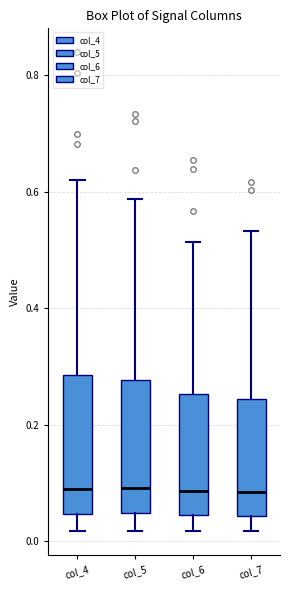

Reading left to right, read every box against the y-axis: the position of its median line, the range the box covers, and the ends of its whiskers. The values are not printed on the chart, so give them approximately, as read against the axis.

col_4: median 0.08, box 0.04 to 0.28, whiskers 0.02 to 0.62
col_5: median 0.10, box 0.04 to 0.28, whiskers 0.02 to 0.58
col_6: median 0.08, box 0.04 to 0.26, whiskers 0.02 to 0.52
col_7: median 0.08, box 0.04 to 0.24, whiskers 0.02 to 0.54